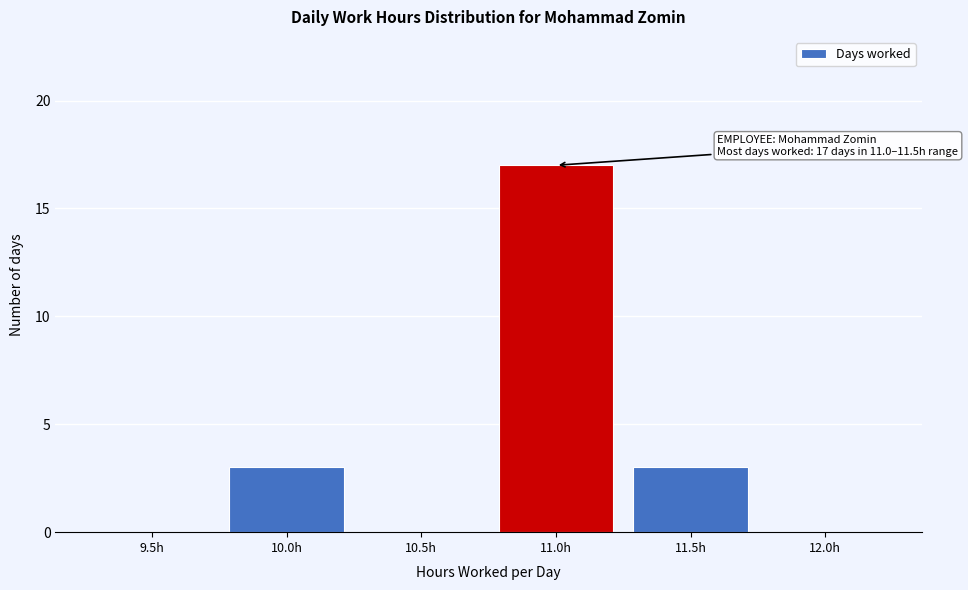

Reading left to right, transcribe all the data shown in this chart.

9.5h=0	10.0h=3	10.5h=0	11.0h=17	11.5h=3	12.0h=0